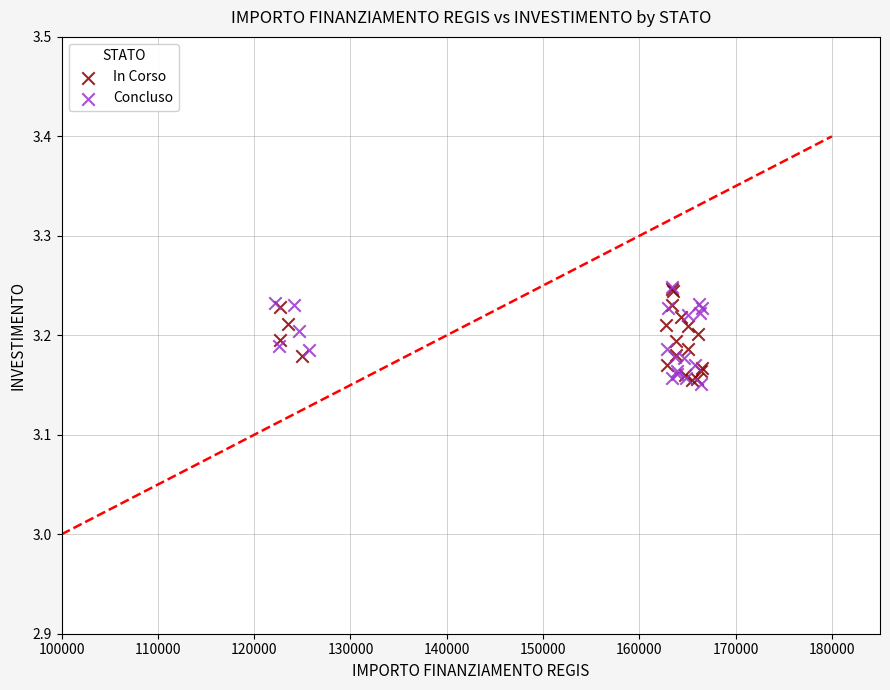

What are all the series names shown in the legend?

In Corso, Concluso